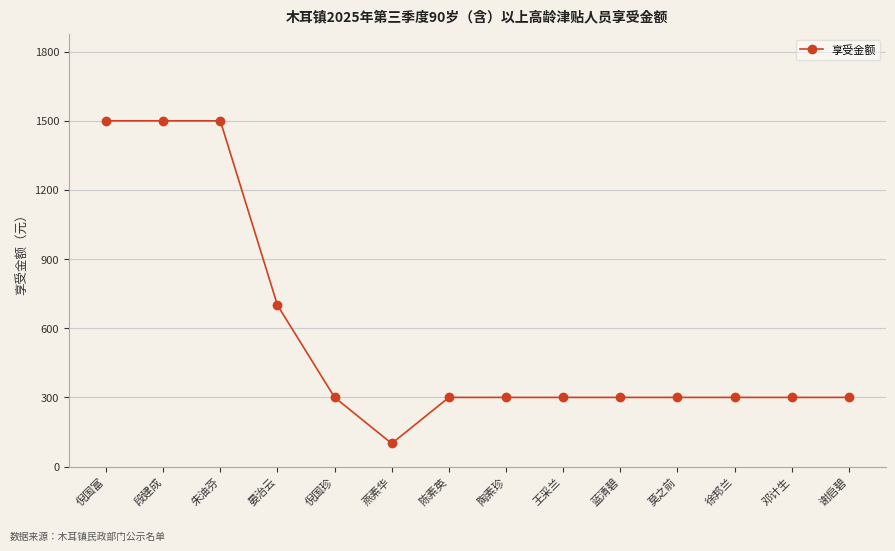

The value at 朱油芬 is 592. True or false?

False